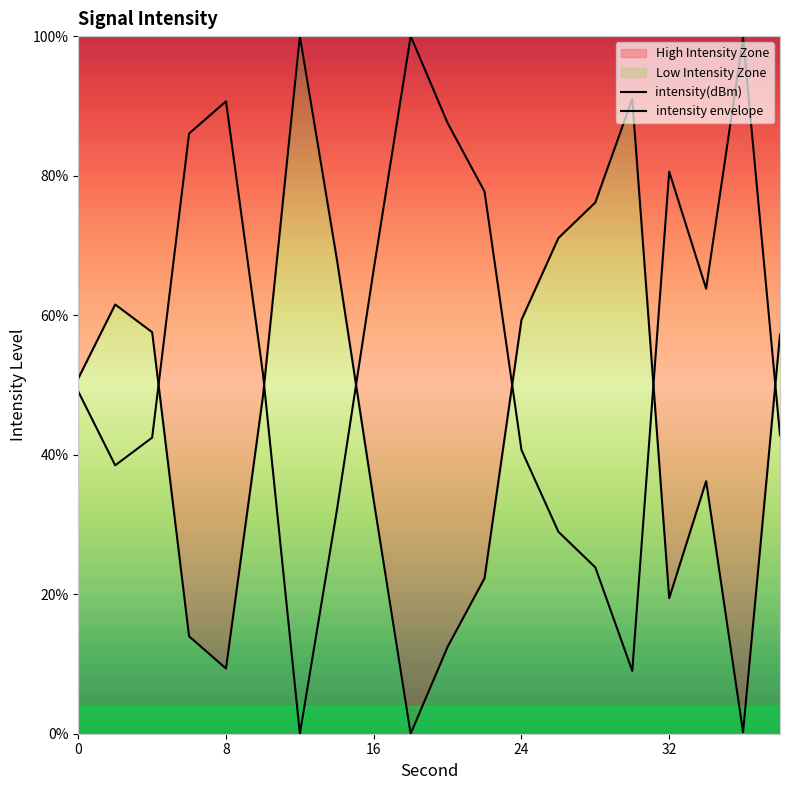

What are all the series names shown in the legend?

intensity(dBm), intensity envelope